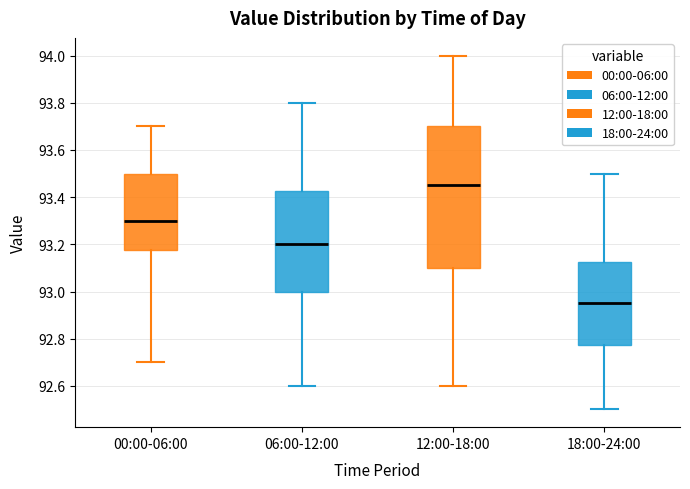

Reading left to right, read every box against the y-axis: the position of its median line, the range the box covers, and the ends of its whiskers. The values are not printed on the chart, so give them approximately, as read against the axis.

00:00-06:00: median 93.30, box 93.18 to 93.50, whiskers 92.70 to 93.70
06:00-12:00: median 93.20, box 93.00 to 93.42, whiskers 92.60 to 93.80
12:00-18:00: median 93.46, box 93.10 to 93.70, whiskers 92.60 to 94.00
18:00-24:00: median 92.96, box 92.78 to 93.12, whiskers 92.50 to 93.50